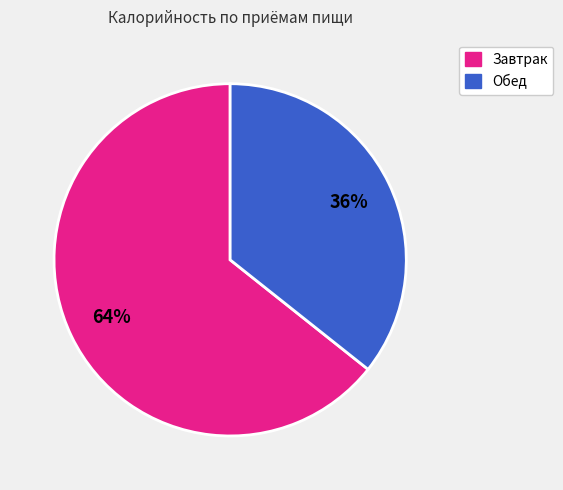

Combined, do Обед and Завтрак account for over 50%?

Yes